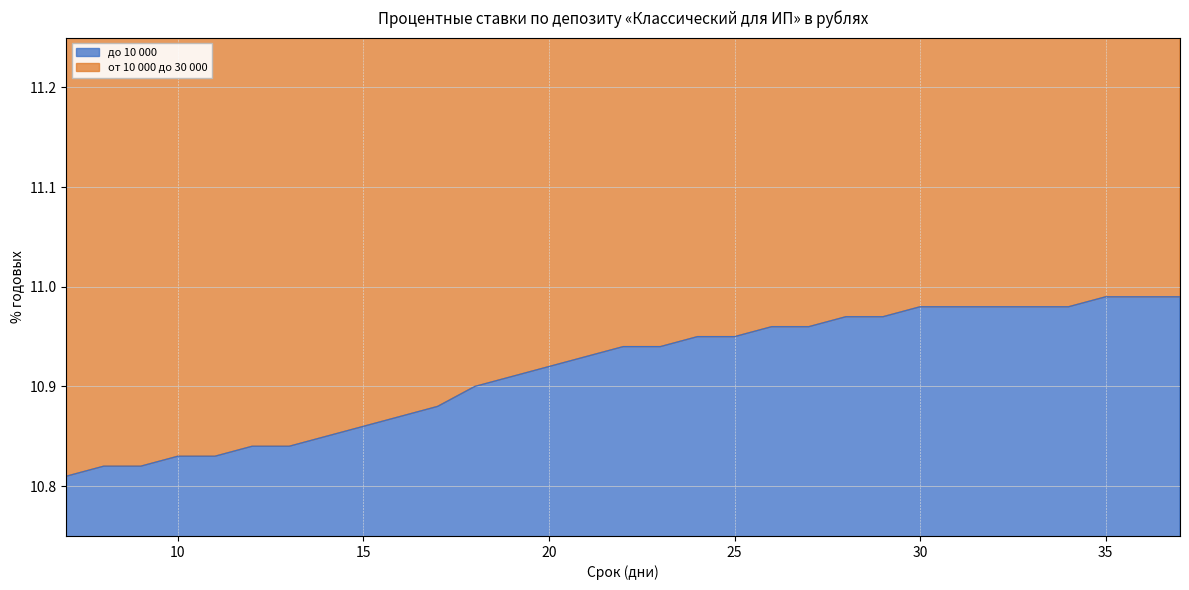

True or false: от 10 000 до 30 000 and до 10 000 cross at least once.

False